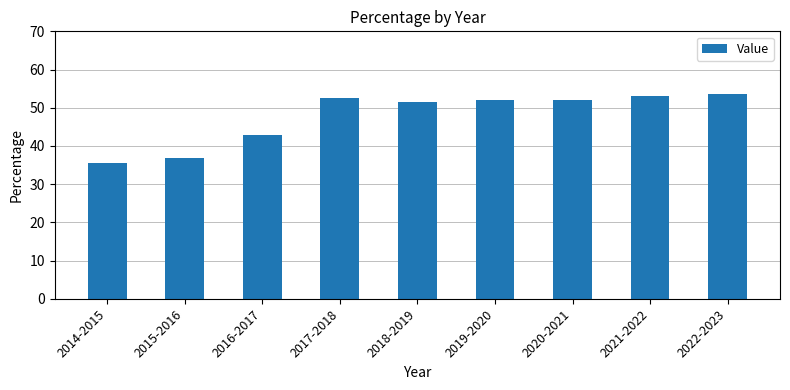

Does the chart contain stacked bars?

No